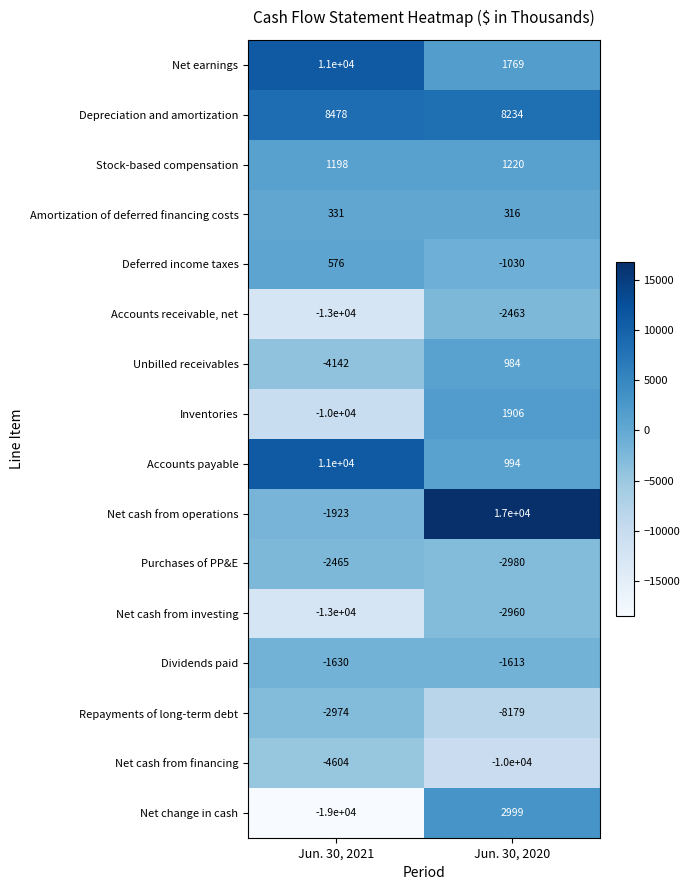

Which series changed the most between Jun. 30, 2021 and Jun. 30, 2020?

Net change in cash